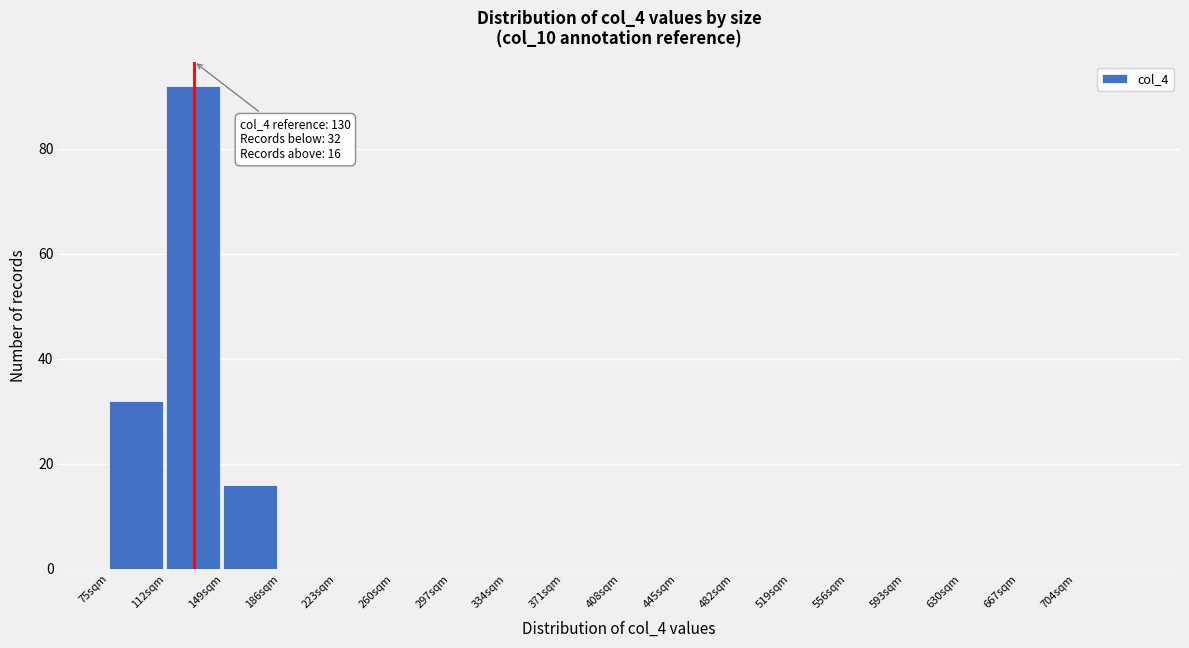

Over which range of the x-axis is the bar tallest?

112 to 149